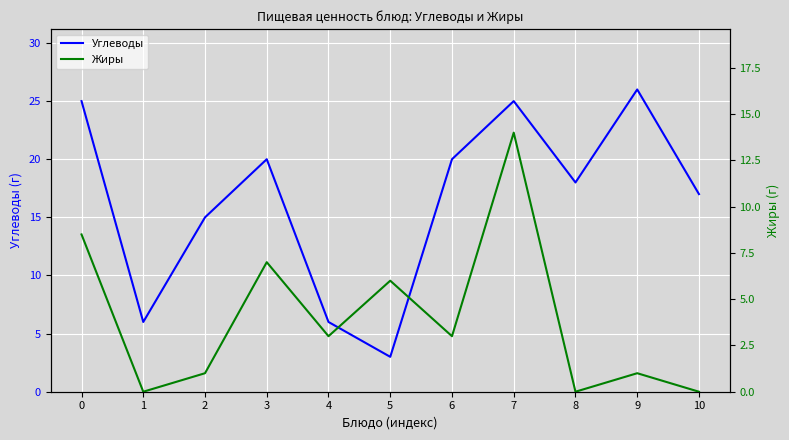

Reading left to right, transcribe all the data shown in this chart.

Углеводы: 25.0	6.0	15.0	20.0	6.0	3.0	20.0	25.0	18.0	26.0	17.0
Жиры: 8.5	0.0	1.0	7.0	3.0	6.0	3.0	14.0	0.0	1.0	0.0